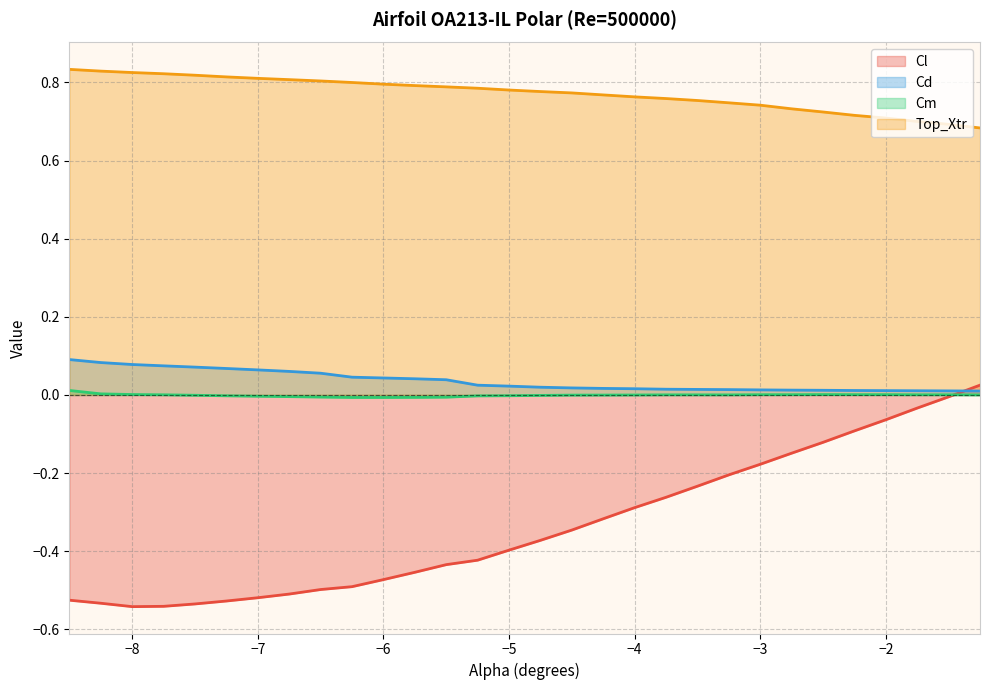

Is the value of Cm at -7.75 greater than the value of Cd at -3.25?

No